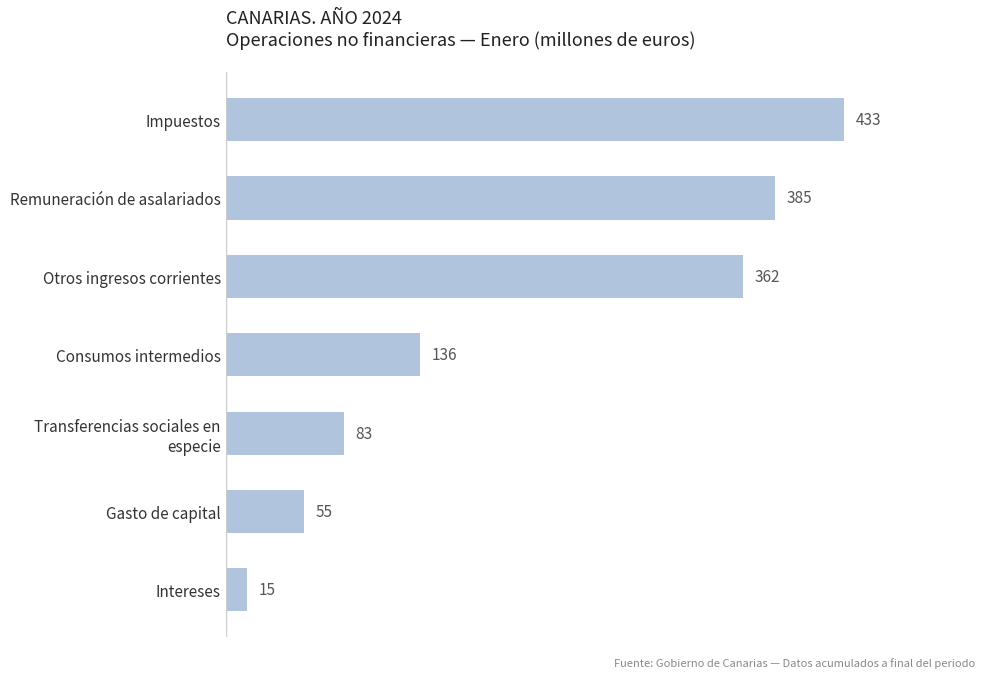

Rank the categories by value from lowest to highest.

Intereses, Gasto de capital, Transferencias sociales en
especie, Consumos intermedios, Otros ingresos corrientes, Remuneración de asalariados, Impuestos